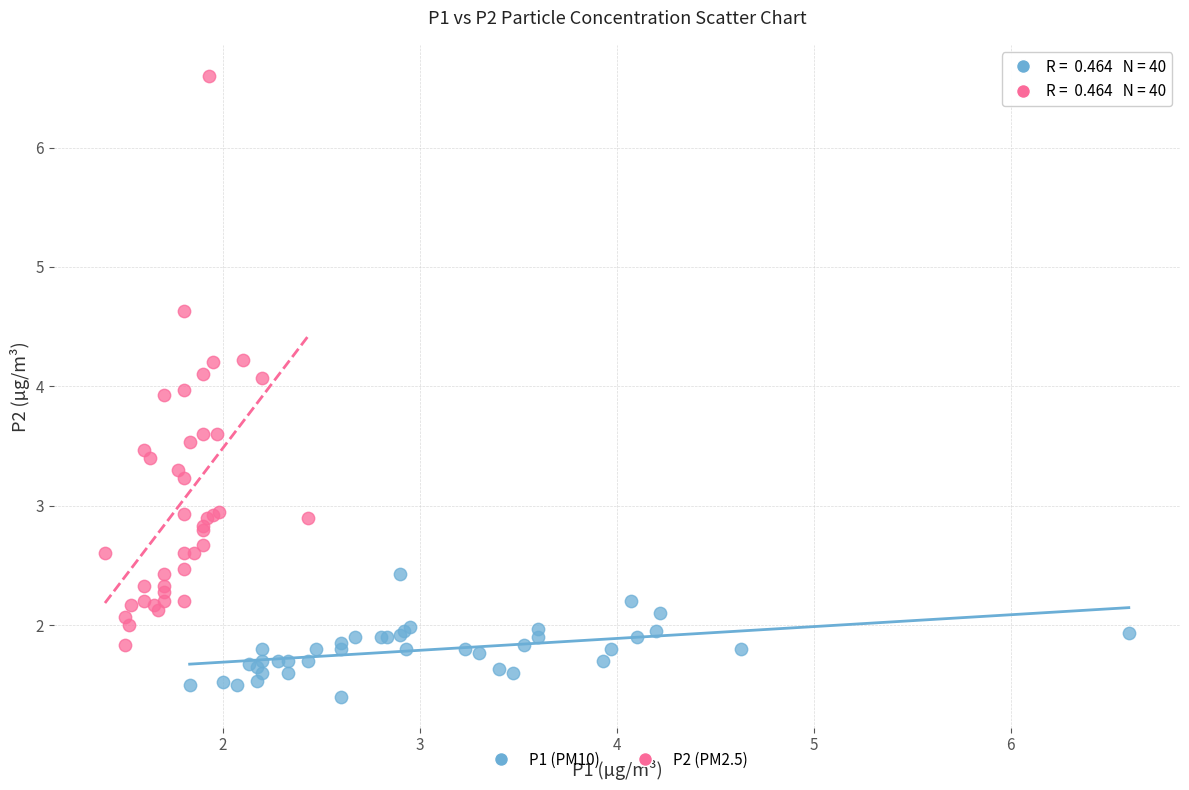

Which series has the widest spread of Y values?

P2 (PM2.5)